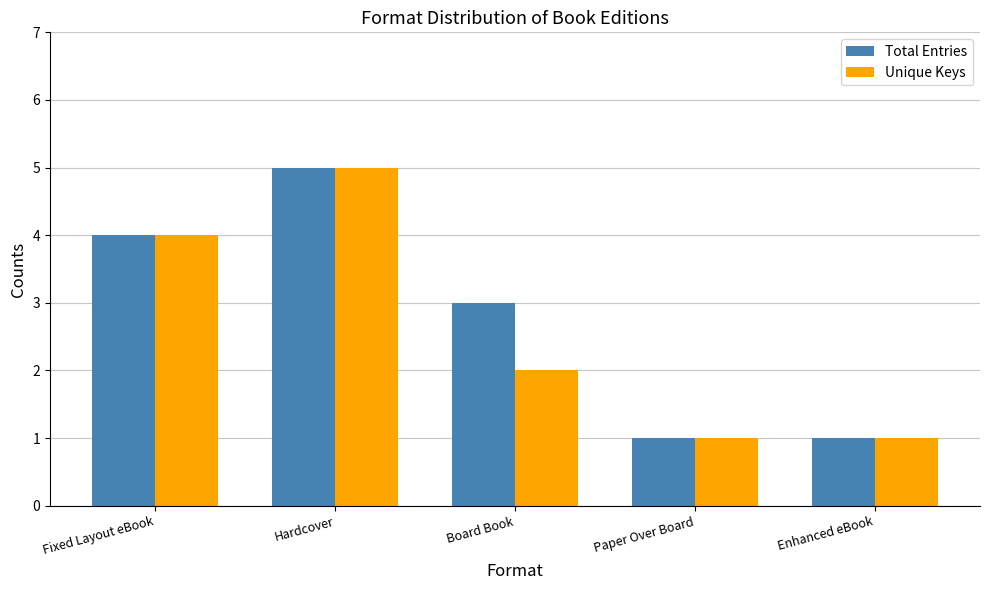

How many bars are there in each group?

2